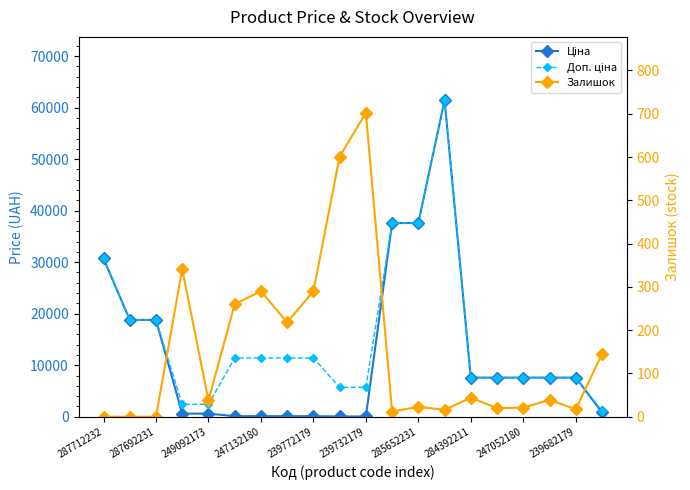

What is the value of the Залишок point at the 15th from the left?

44.0